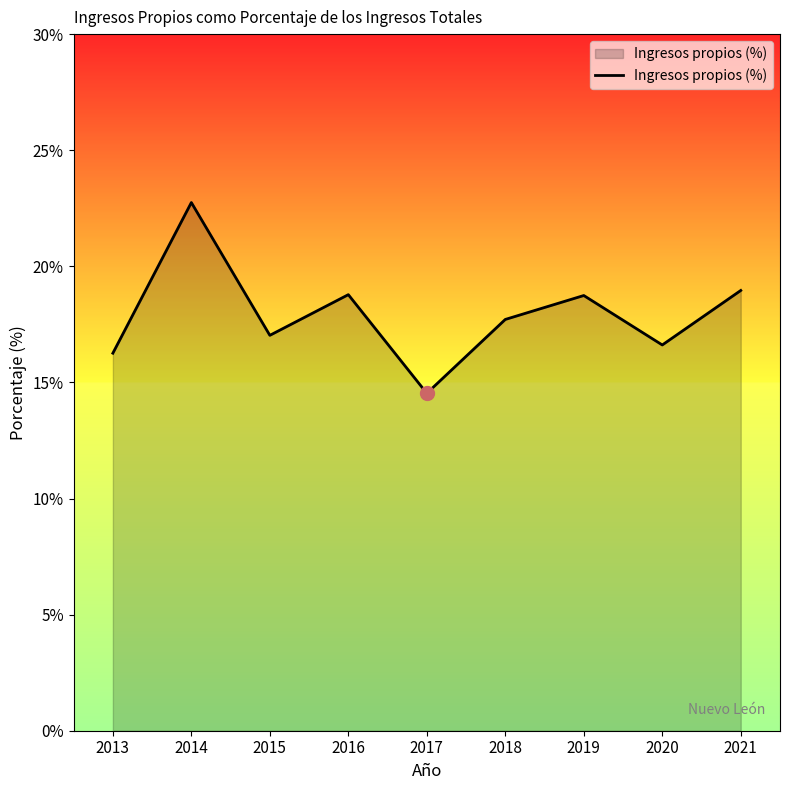

What is the approximate value at 2020?

16.6